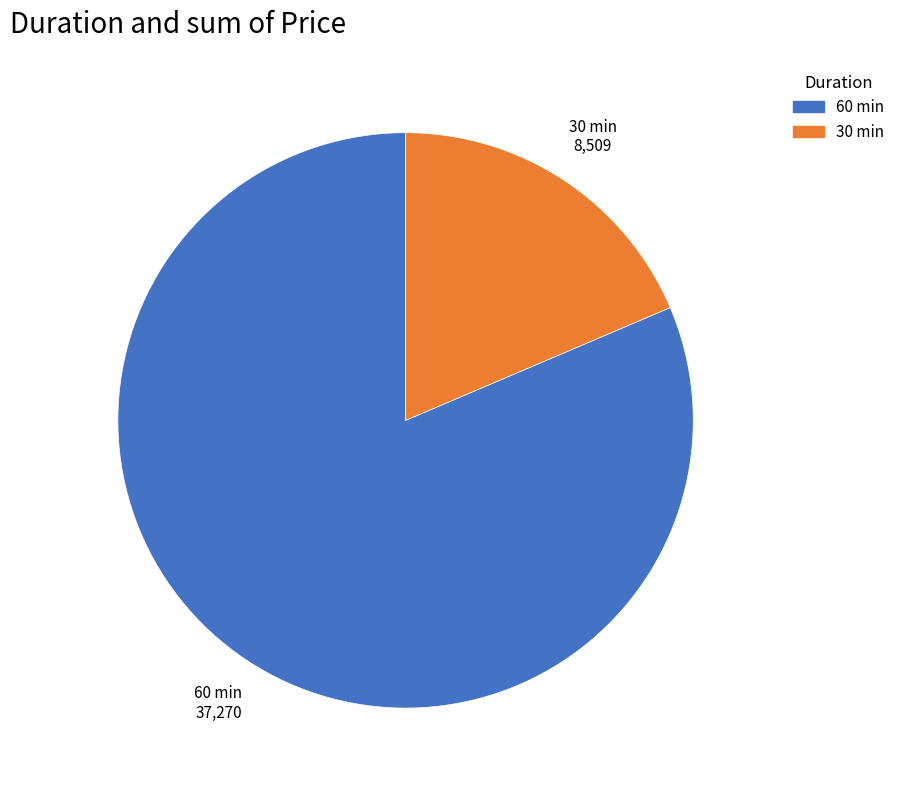

Does any single category account for the majority?

Yes